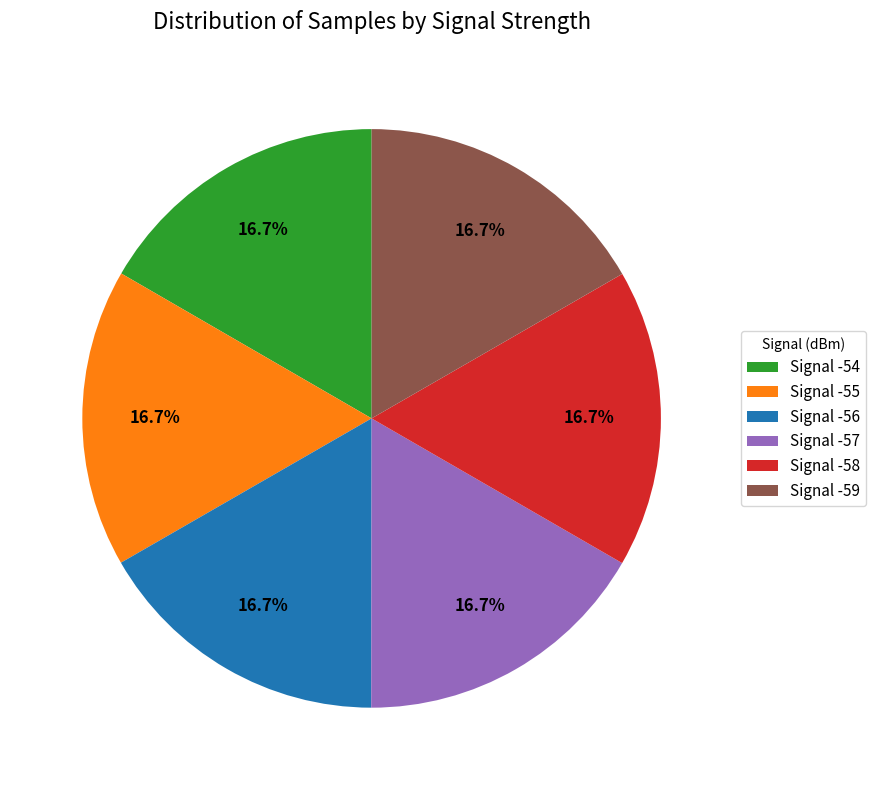

How much of the chart is everything except Signal -55?

83.3%